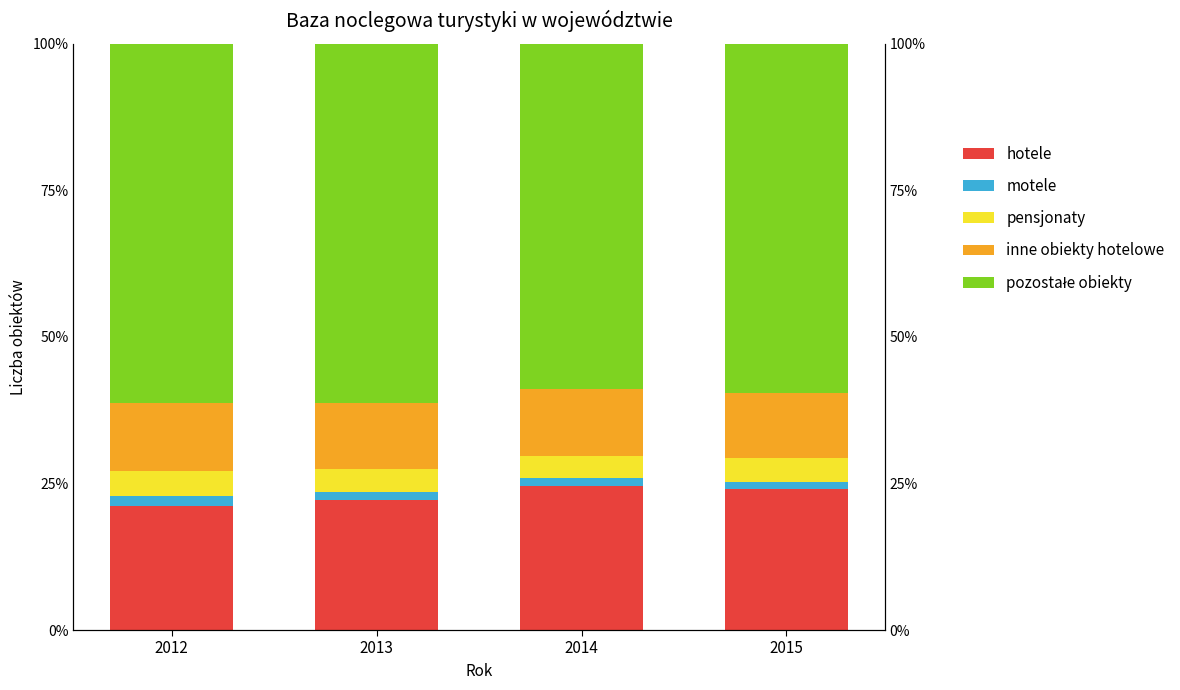

What is the approximate value of inne obiekty hotelowe at 2013?

11.4